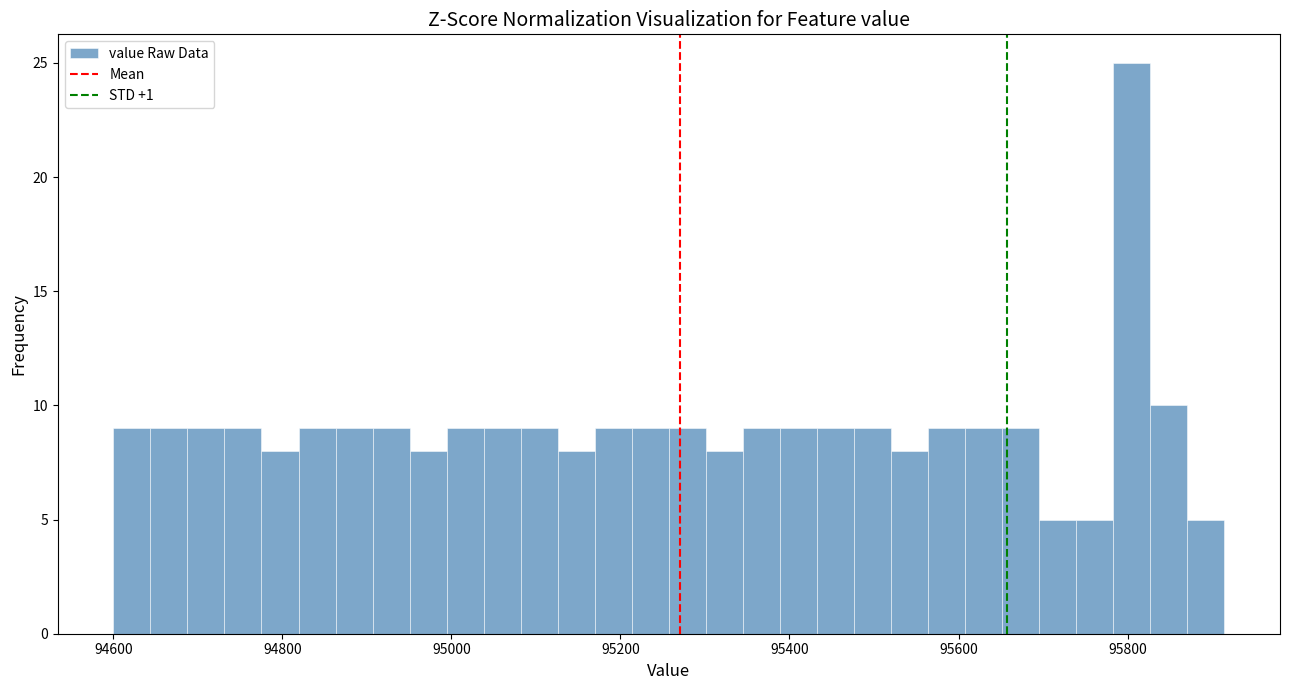

Read against the x-axis, roughly where is the centre of the tallest bar?

95800